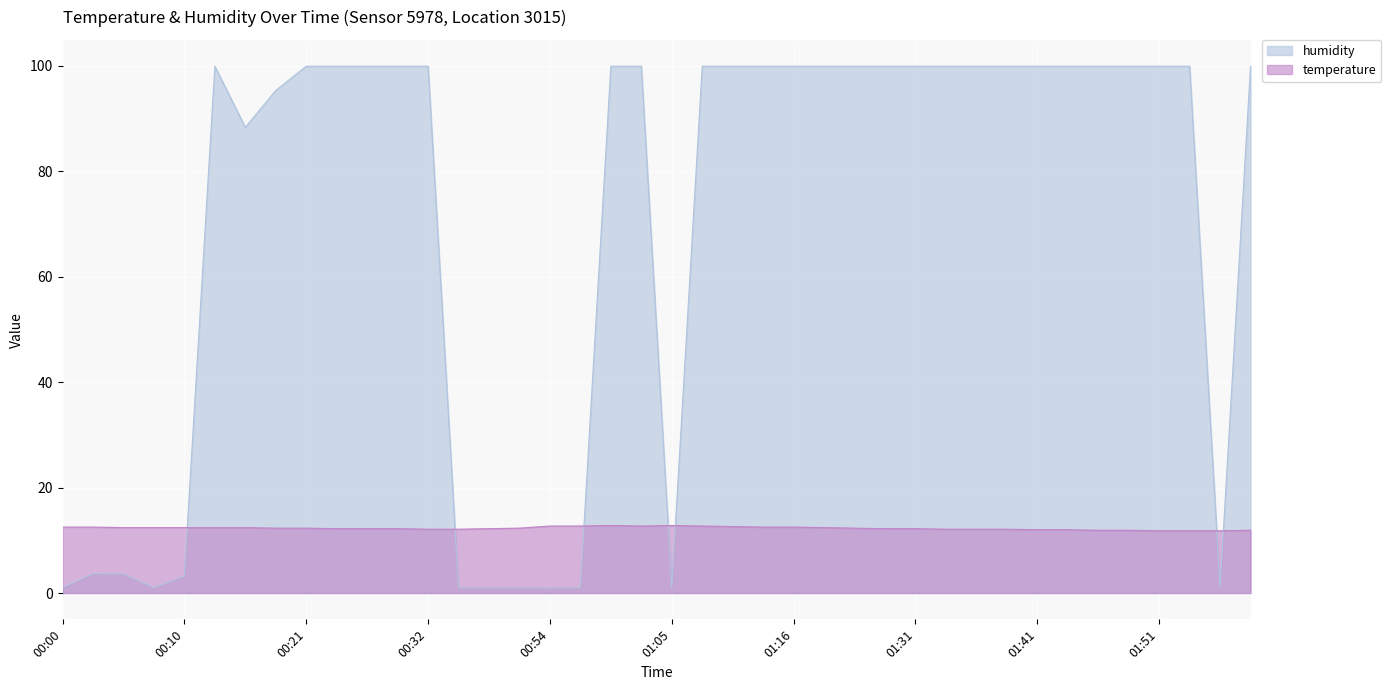

True or false: humidity and temperature cross at least once.

True